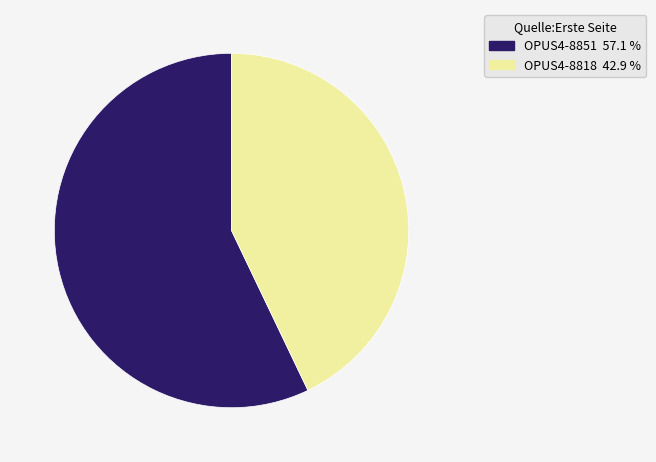

Between OPUS4-8851 and OPUS4-8818, which is larger?

OPUS4-8851